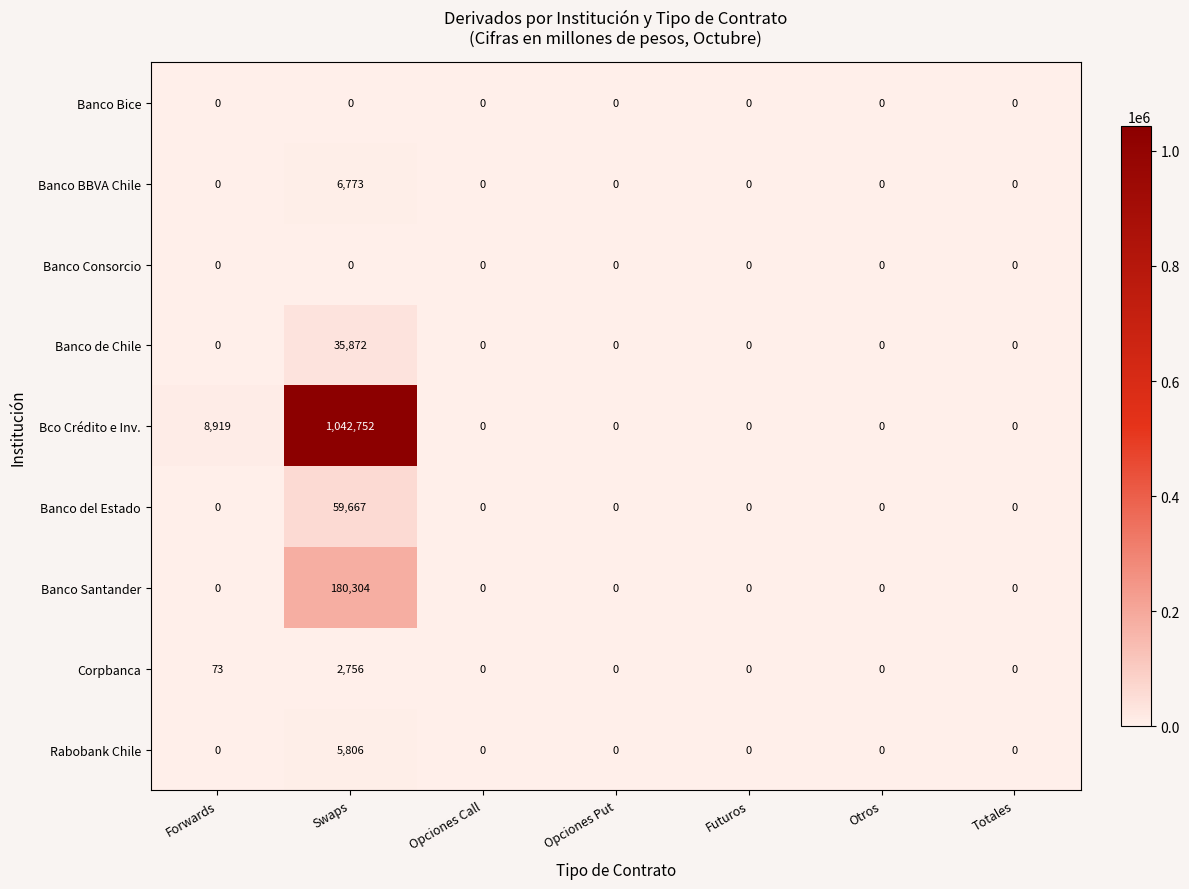

At how many categories does at least one series exceed 223374?

1